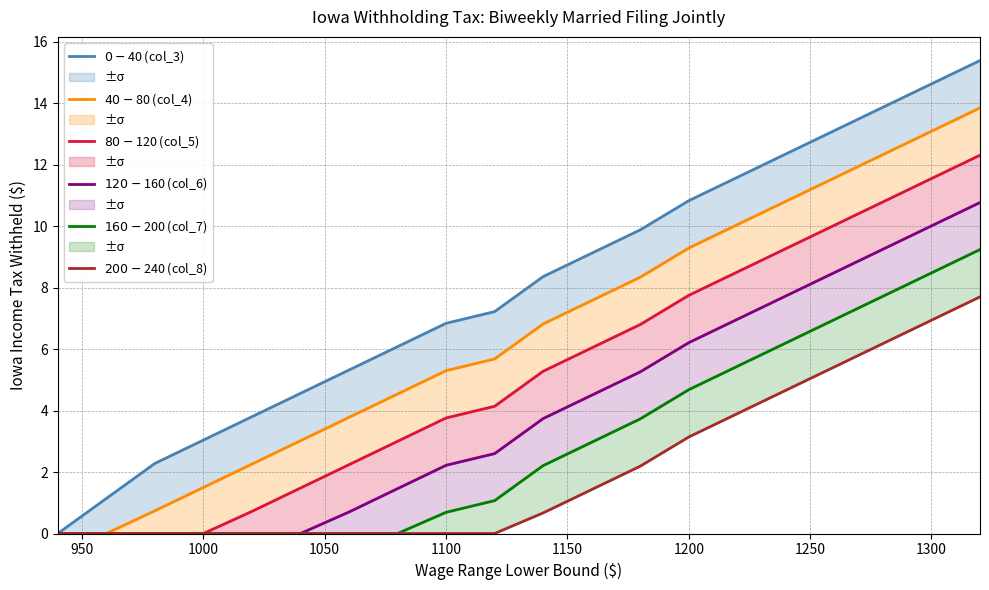

True or false: $40-$80 (col_4) and $0-$40 (col_3) intersect in this chart.

False